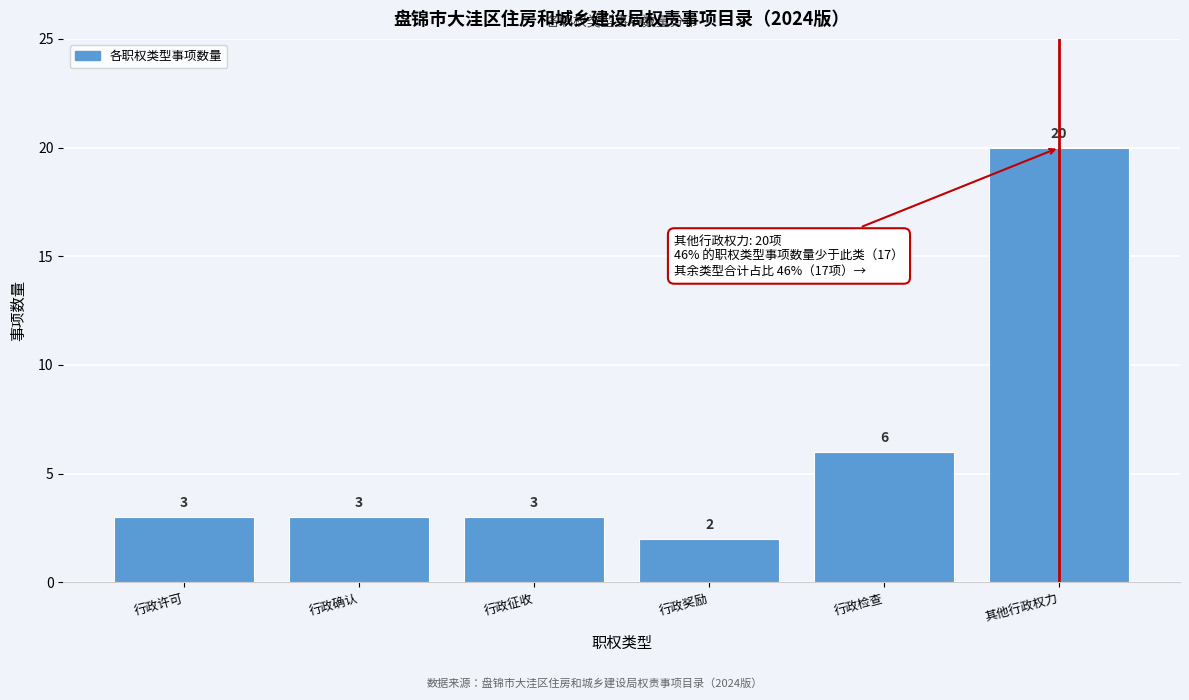

Reading left to right, list all the values displayed in this chart.

3	3	3	2	6	20